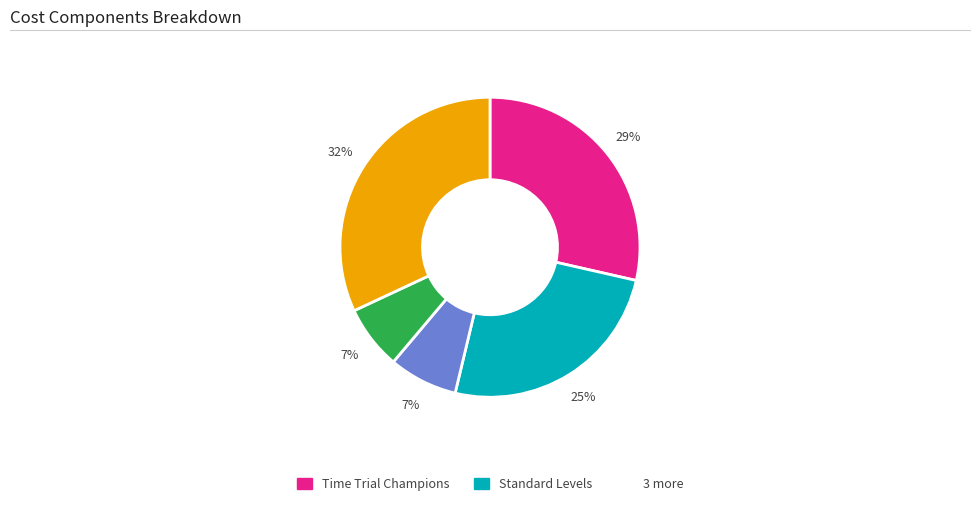

Is there any slice that represents more than half of the pie?

No